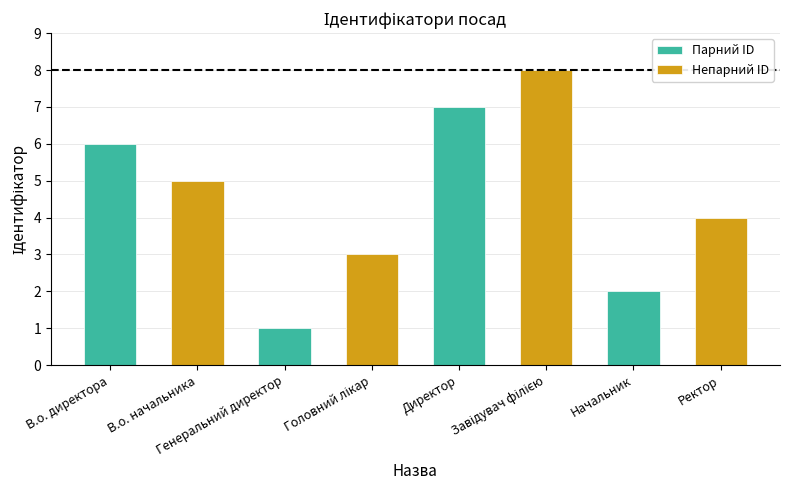

What is the difference between the maximum and second lowest values in the Непарний ID series?

4